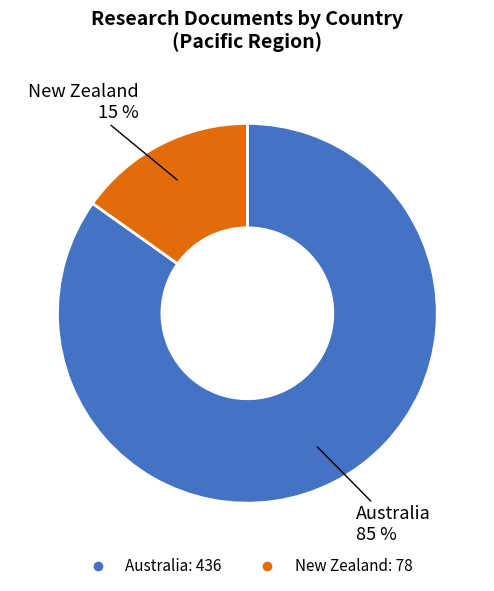

Is Australia the majority of the pie?

Yes